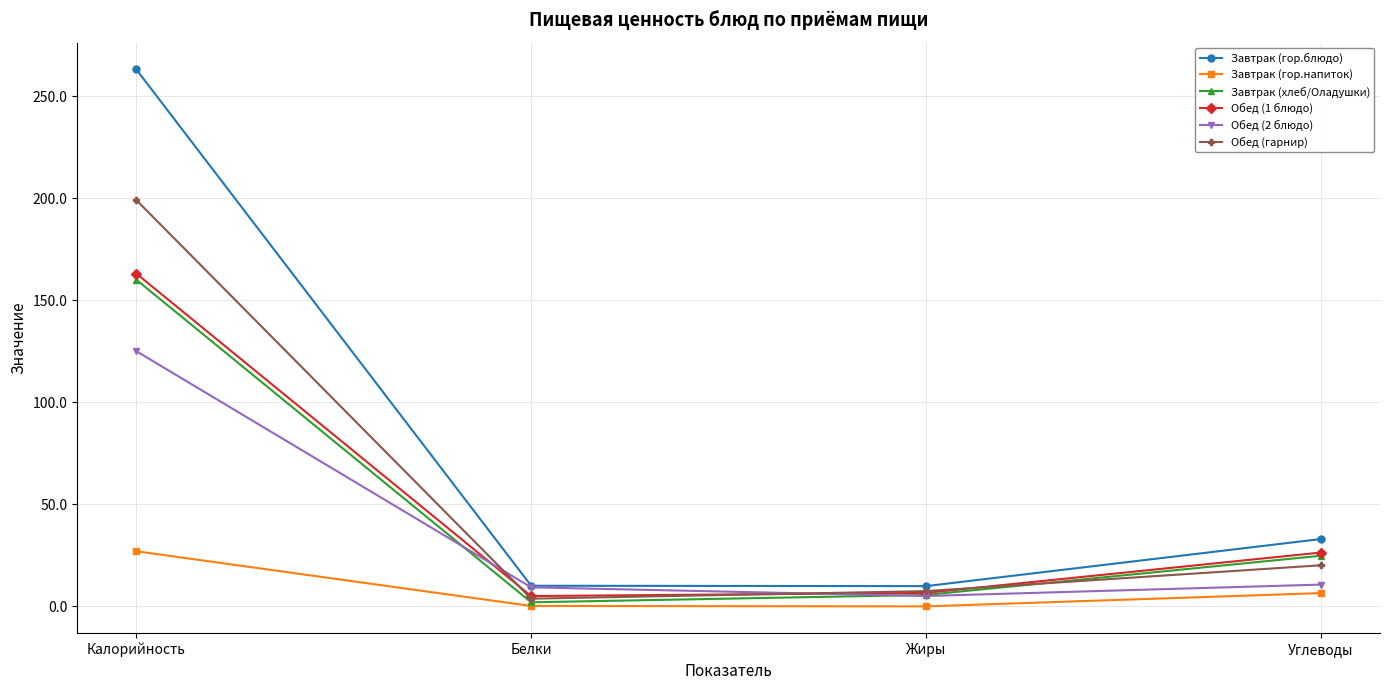

At how many categories does at least one series exceed 114?

1